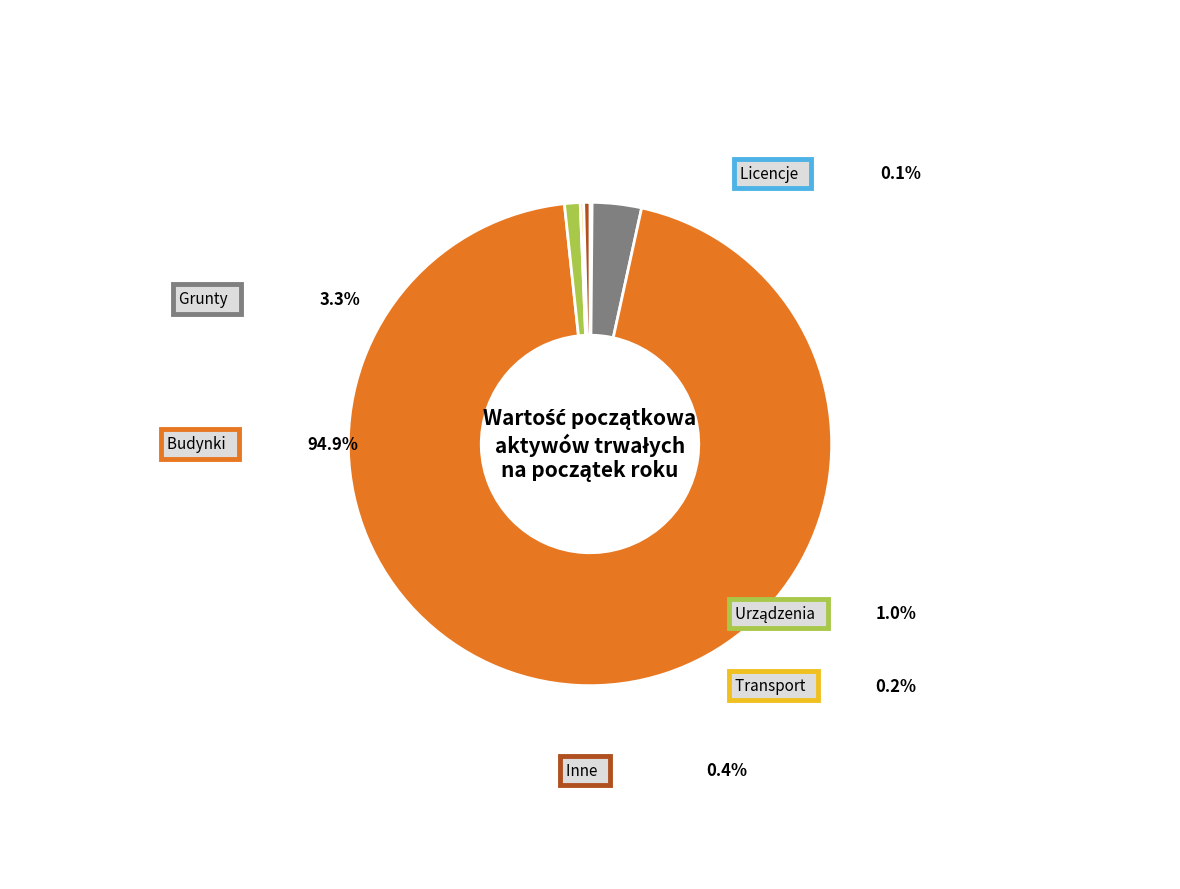

To the nearest percent, what is the difference between the Inne środki trwałe and Urządzenia techniczne i maszyny slice percentages?

1%